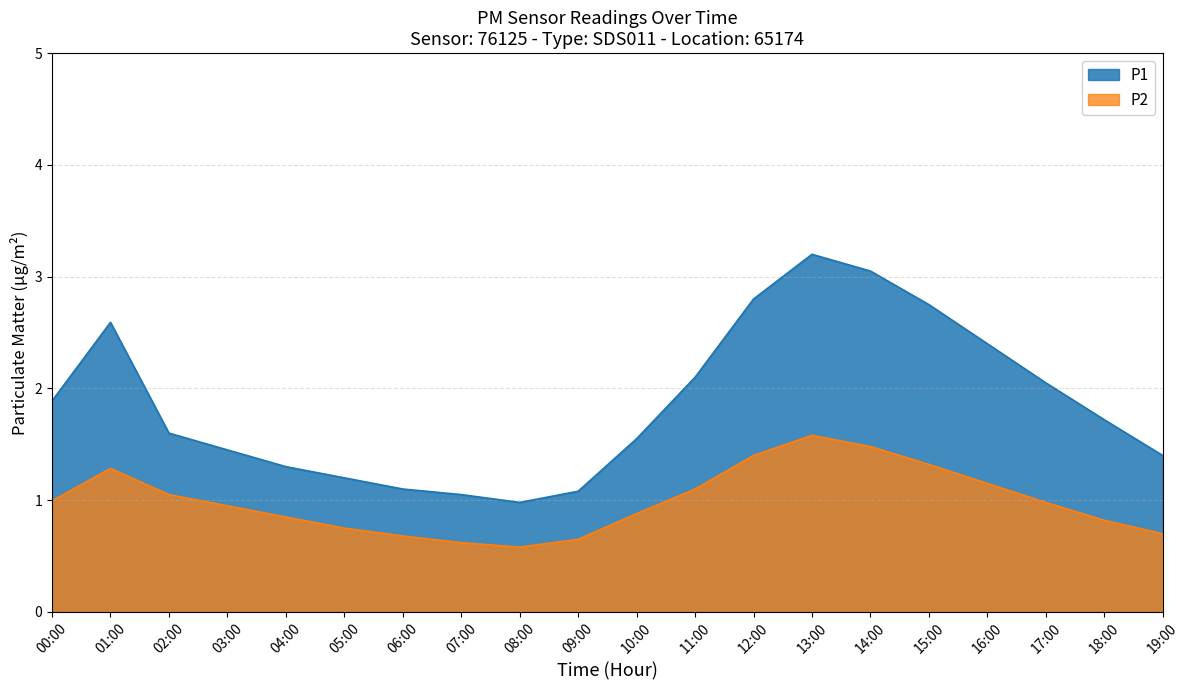

Reading right to left, extract all data points from this chart.

0.7	0.8	1.0	1.1	1.3	1.5	1.6	1.4	1.1	0.9	0.7	0.6	0.6	0.7	0.8	0.8	0.9	1.1	1.3	1.0